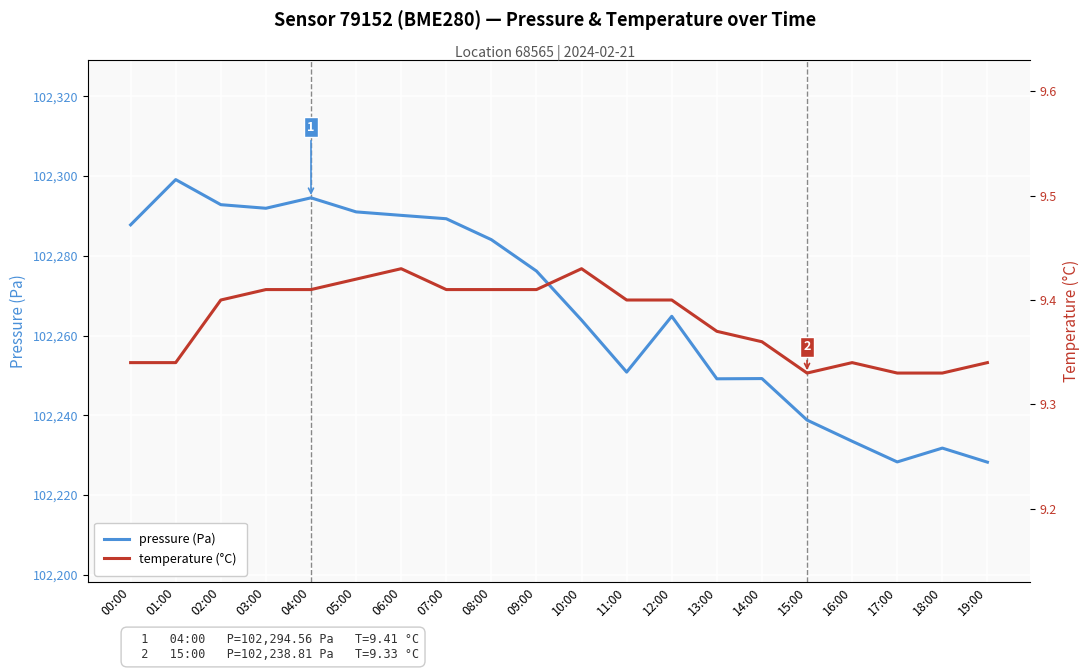

True or false: pressure (Pa) and temperature (°C) cross at least once.

False